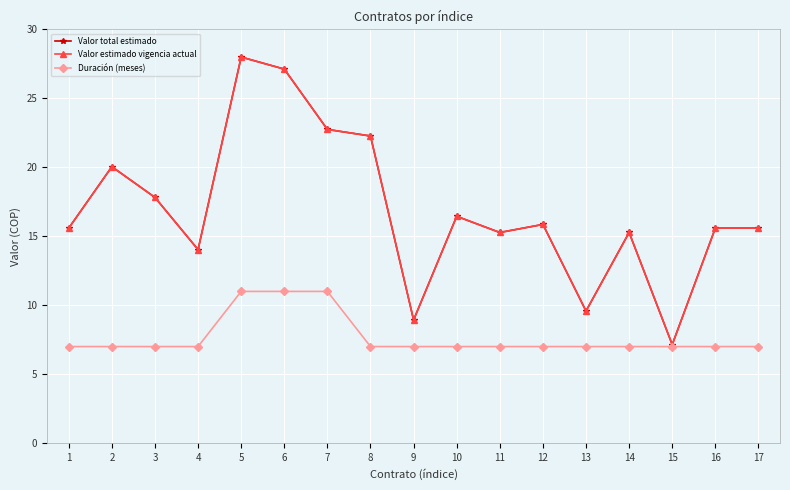

How many lines are shown in the chart?

3